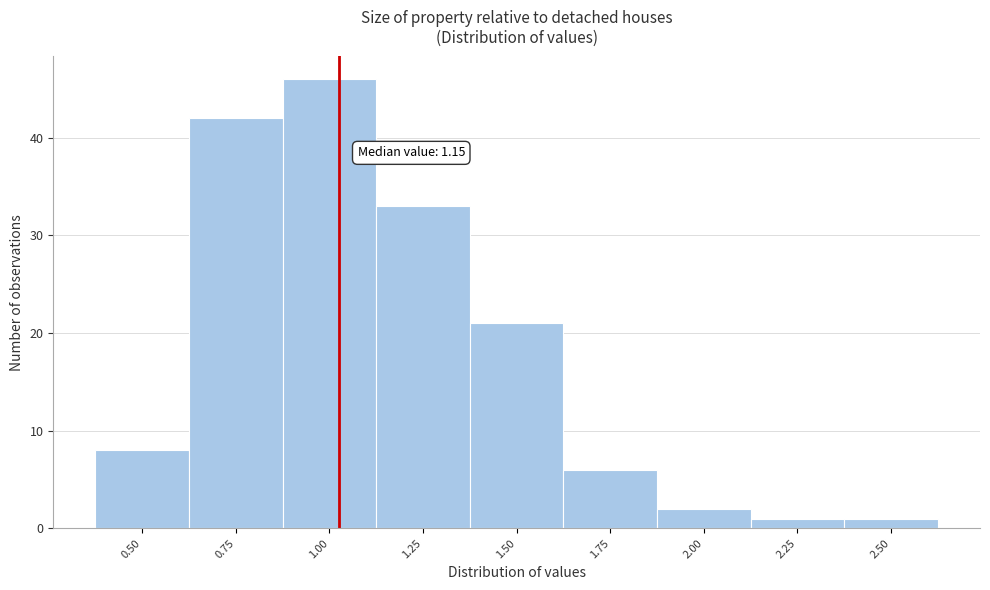

Reading right to left, what are all the values shown in this chart?

1	1	2	6	21	33	46	42	8